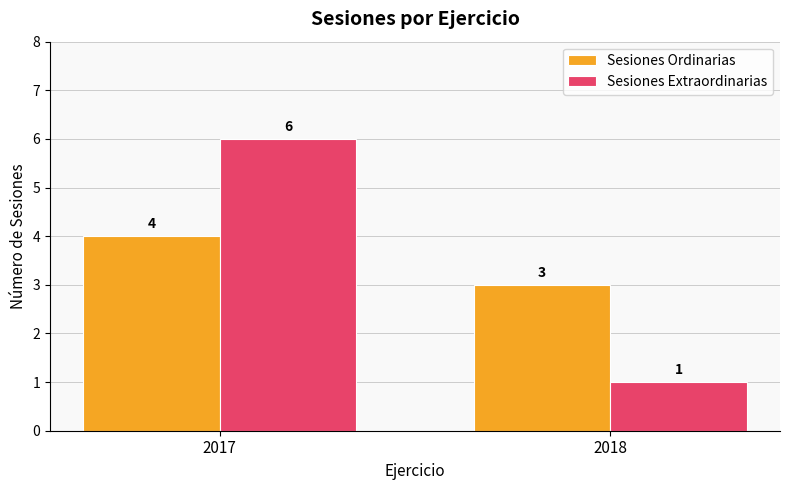

What is the value of the Sesiones Ordinarias bar at the 2nd from the left?

3